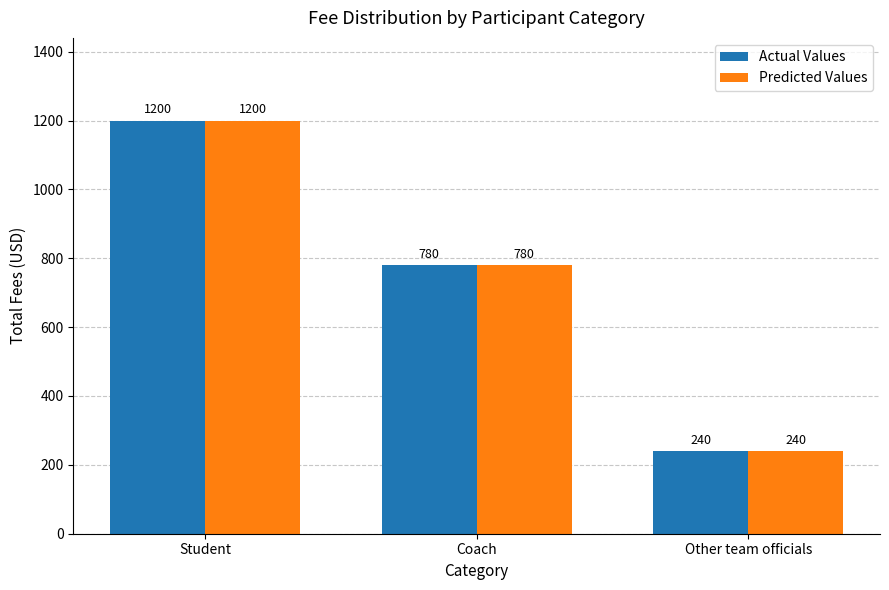

What is the highest value of the Actual Values series?

1200